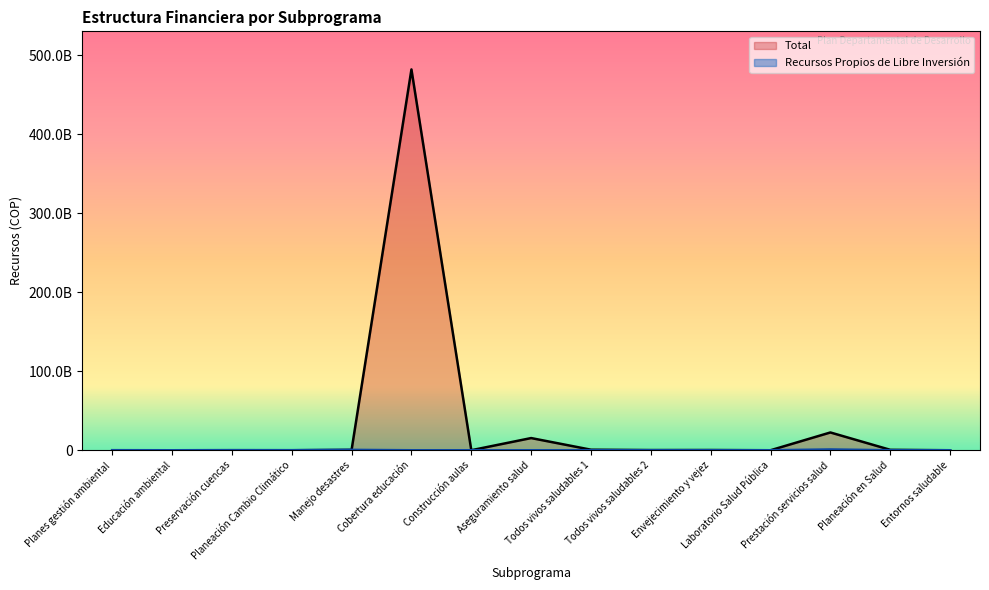

What is the label of the 14th point from the left?

Planeación en Salud